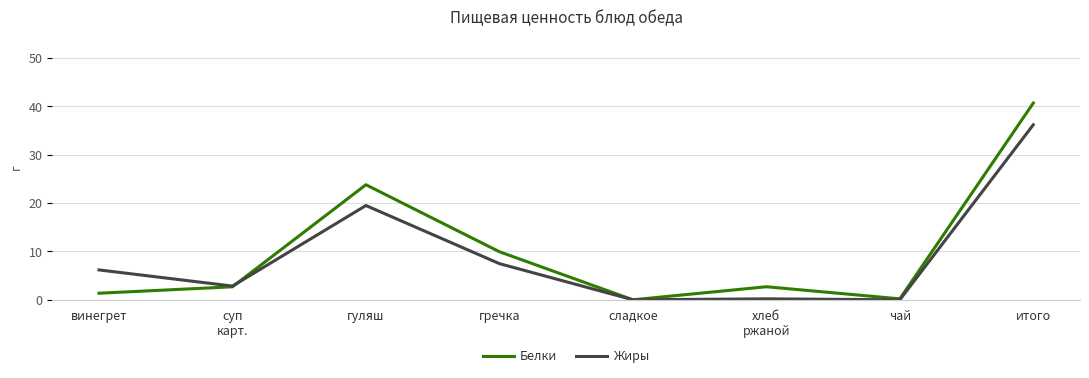

At which label is Жиры closest to 18?

гуляш